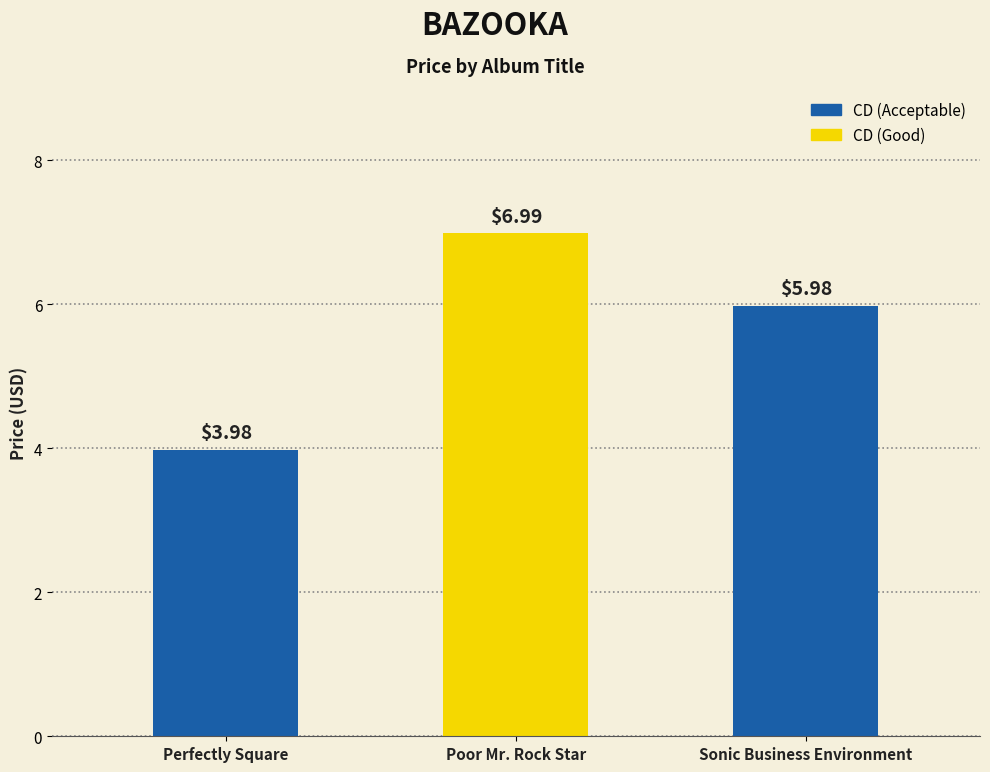

Are the bars horizontal?

No